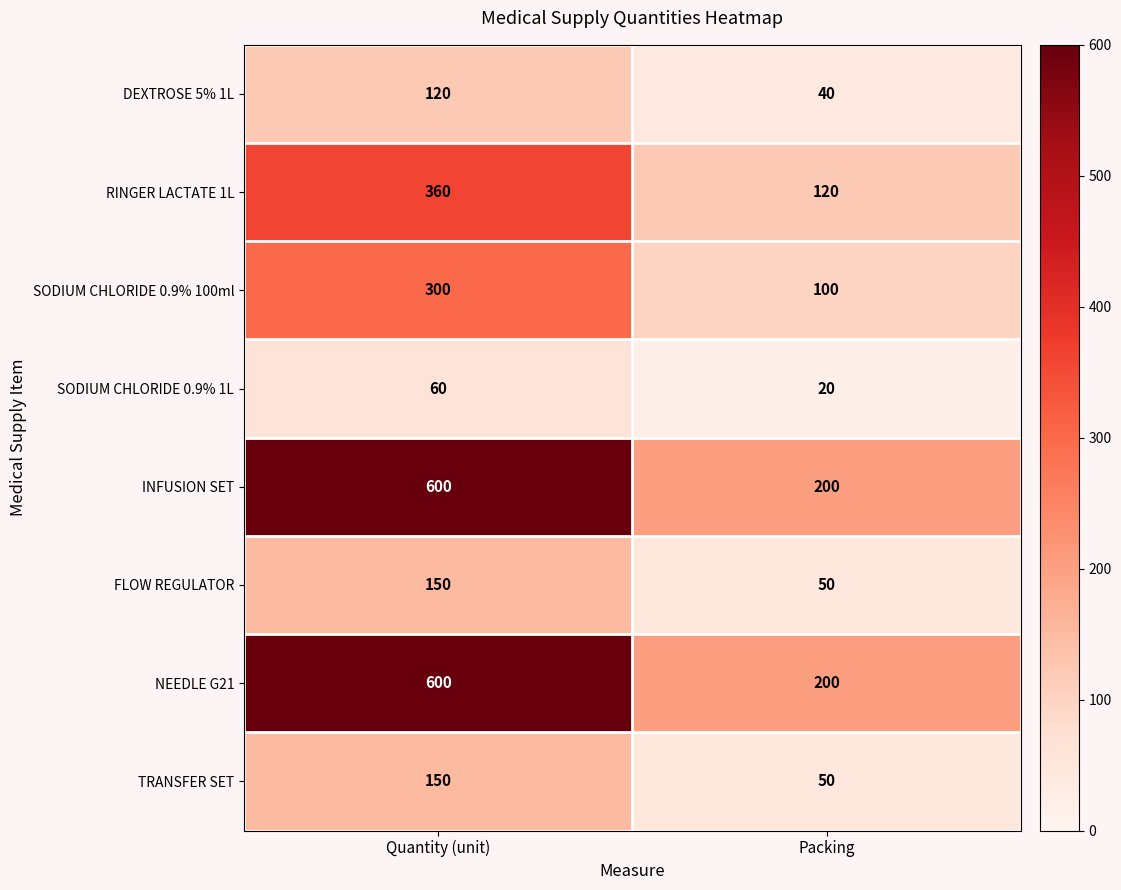

Reading left to right, what are all the values shown in this chart?

DEXTROSE 5% 1L: 120	40
RINGER LACTATE 1L: 360	120
SODIUM CHLORIDE 0.9% 100ml: 300	100
SODIUM CHLORIDE 0.9% 1L: 60	20
INFUSION SET: 600	200
FLOW REGULATOR: 150	50
NEEDLE G21: 600	200
TRANSFER SET: 150	50